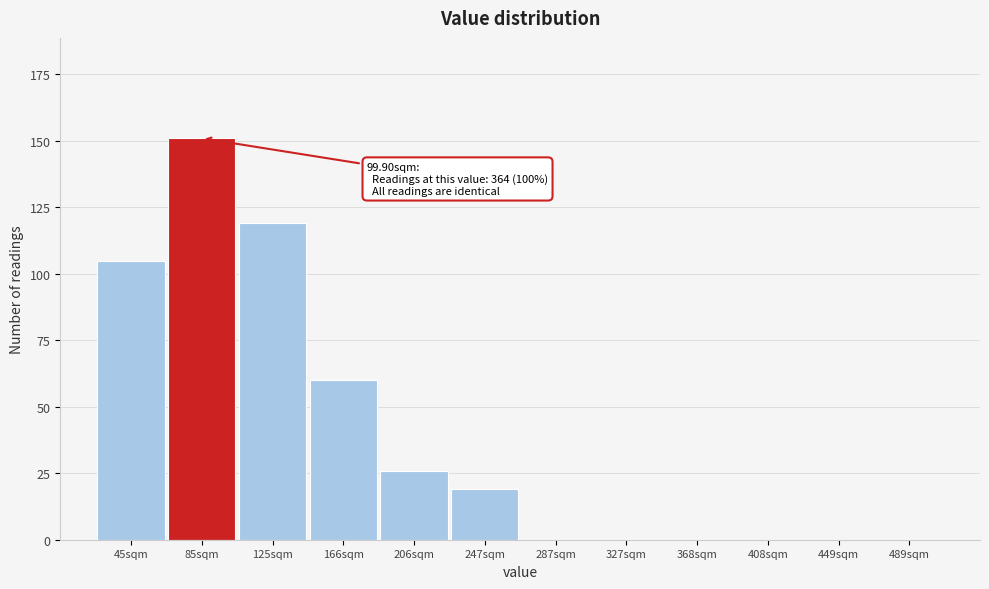

Reading left to right, transcribe all the data shown in this chart.

45sqm=105	85sqm=151	125sqm=119	166sqm=60	206sqm=26	247sqm=19	287sqm=0	327sqm=0	368sqm=0	408sqm=0	449sqm=0	489sqm=0